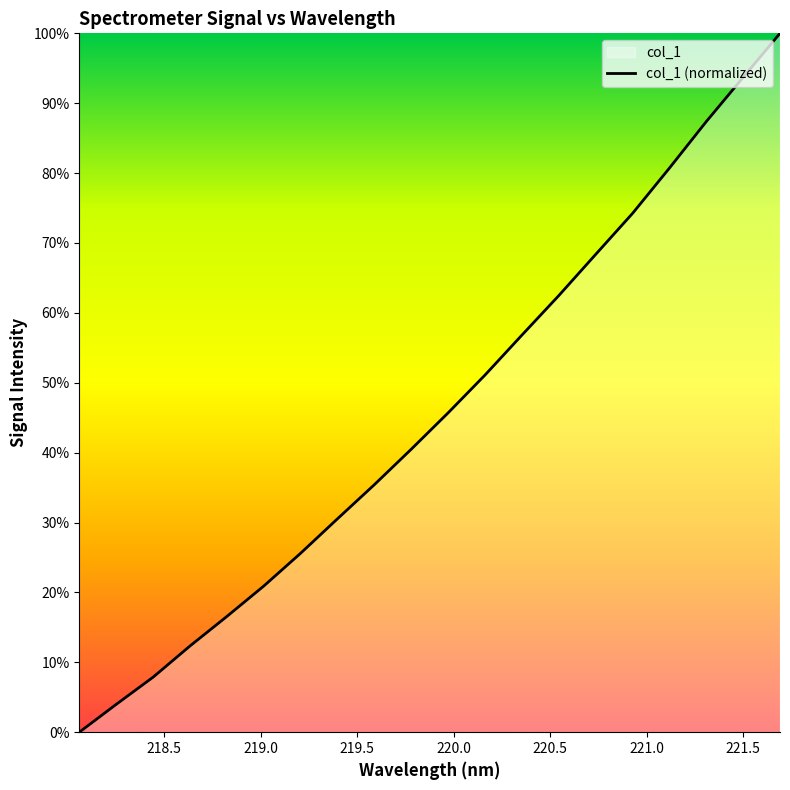

How many data points are less than 45?

10